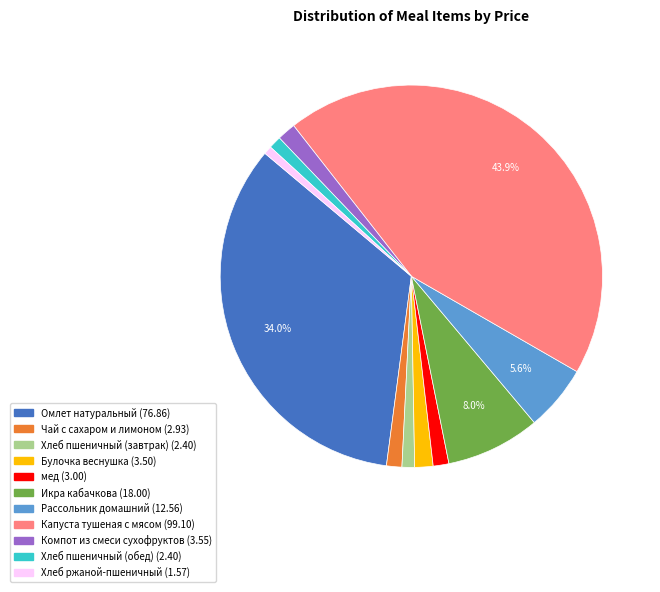

Is Компот из смеси сухофруктов the majority of the pie?

No